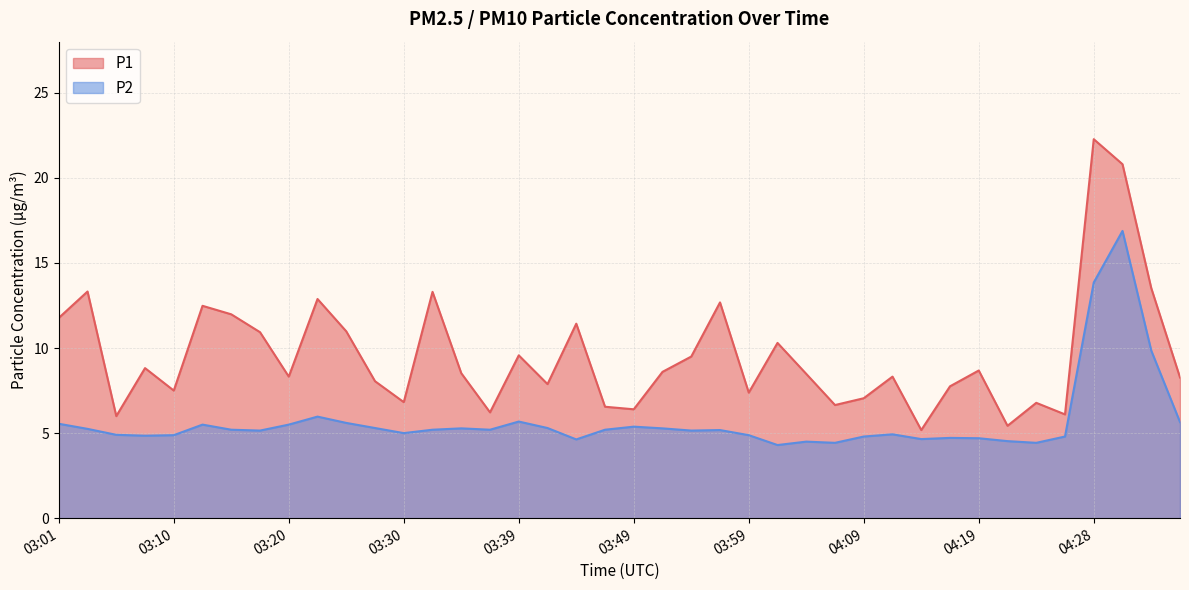

What is the spread (max minus min) of values at 03:47?

1.3